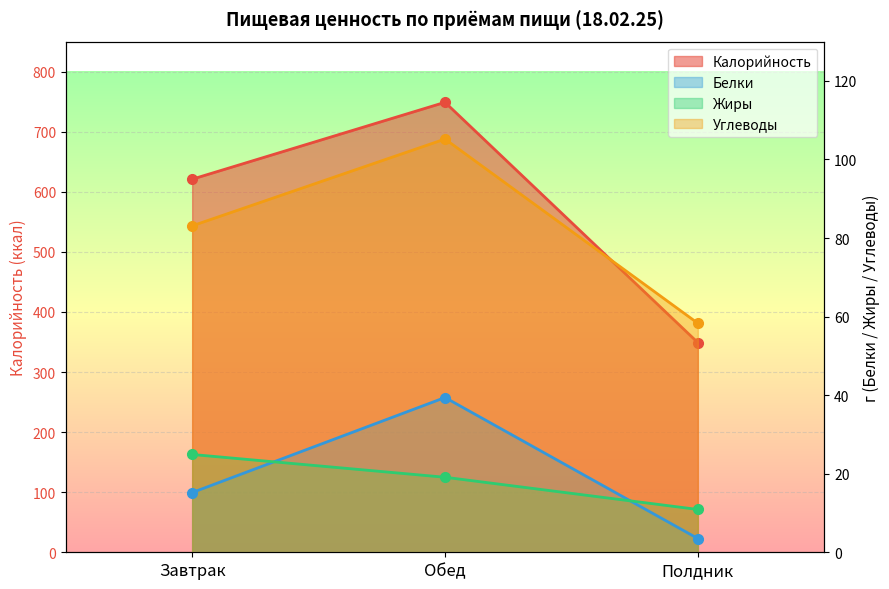

Is it true that Углеводы equals 128.9 at Завтрак?

False